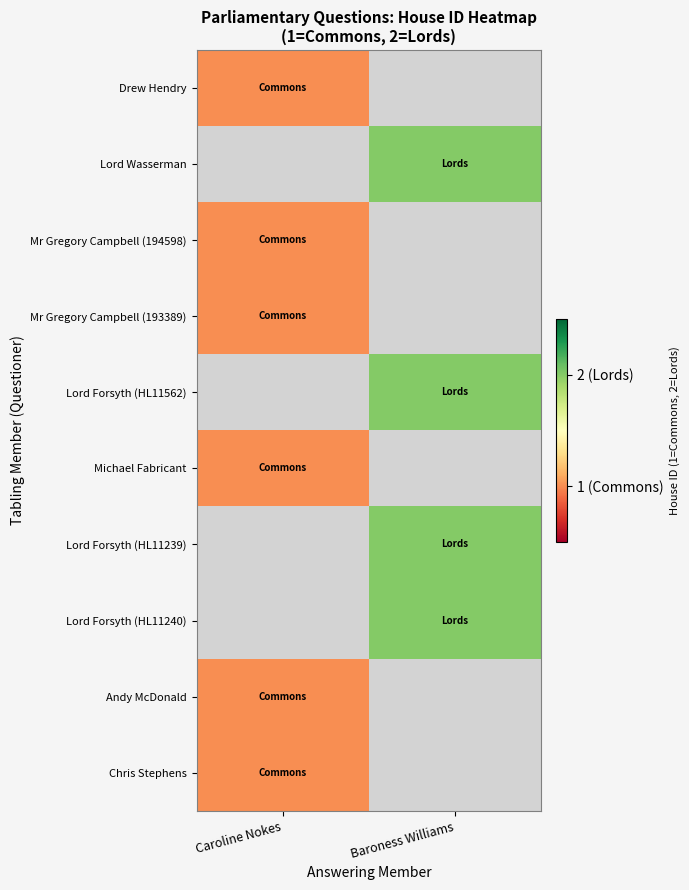

What is the spread (max minus min) of values at Baroness Williams?

2